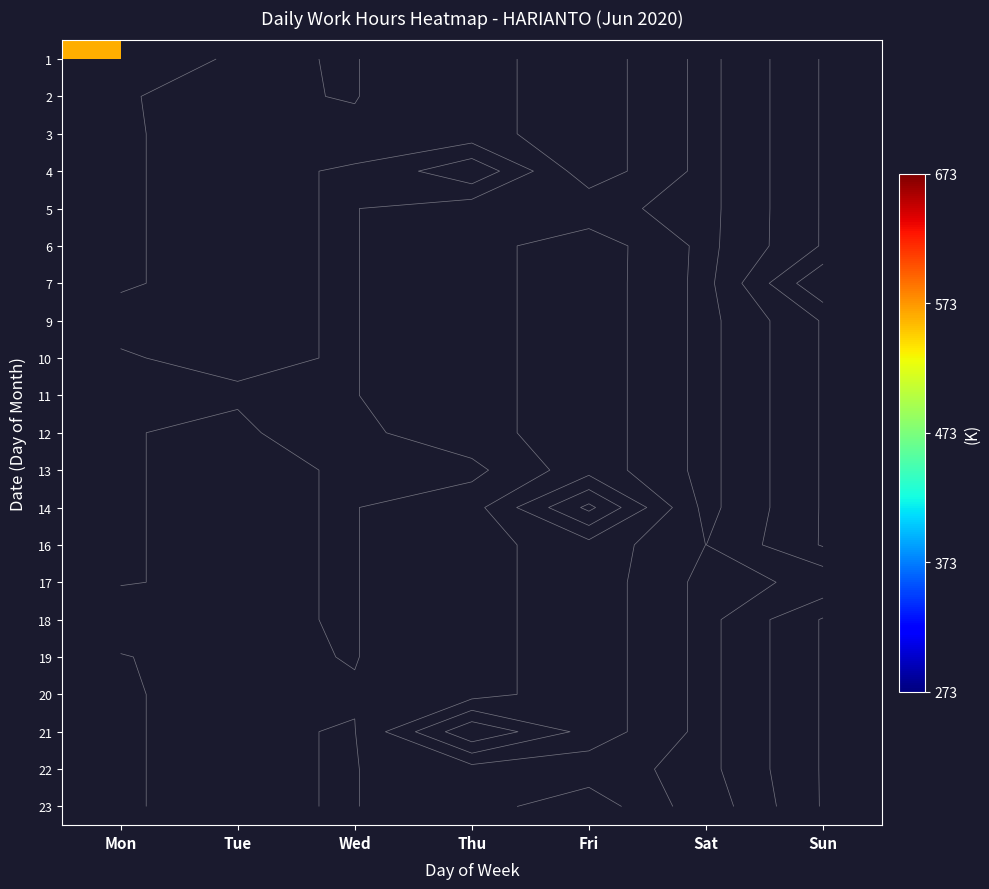

What is the greatest value displayed?

641.0